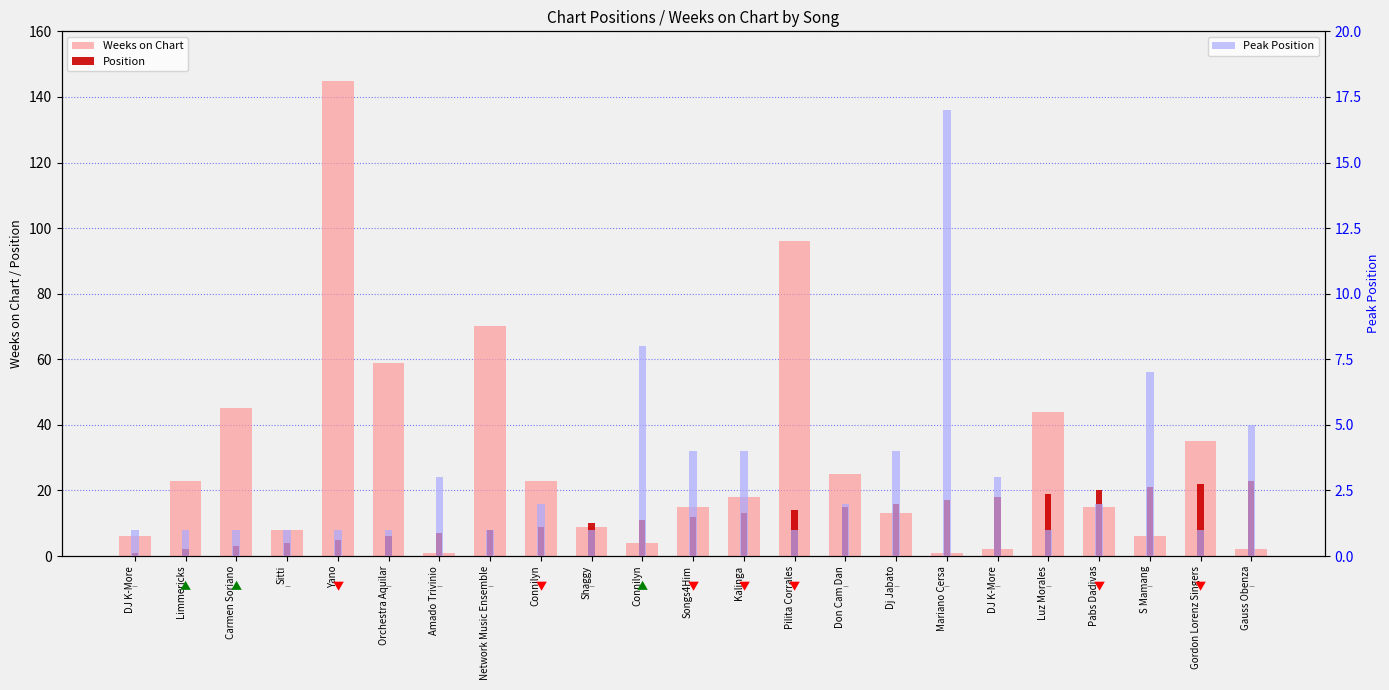

How many categories are shown in the chart?

23